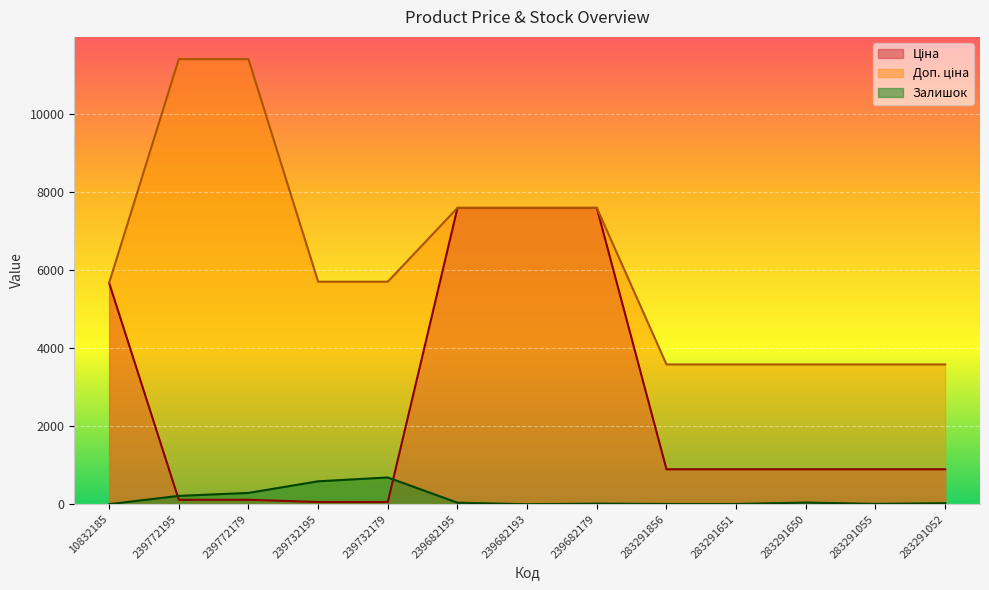

Rank the series by their average value, from lowest to highest.

Залишок, Ціна, Доп. ціна